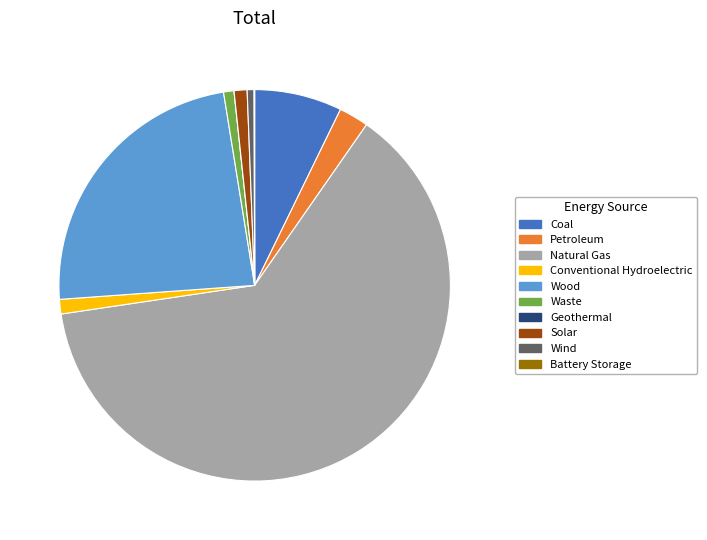

The Wind slice represents 8% of the pie. True or false?

False